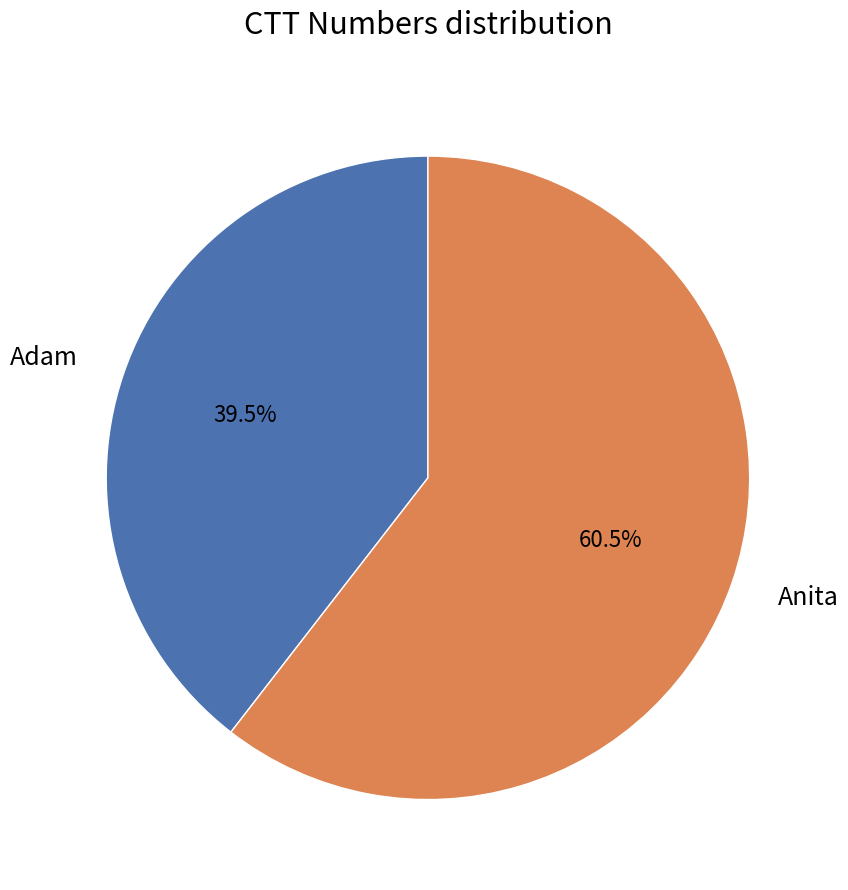

Combined, what portion of the pie is Adam and Anita?

100.0%